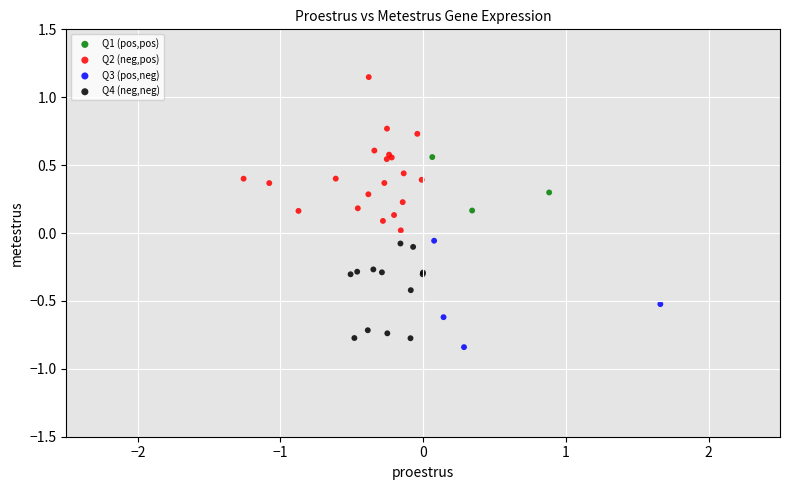

What are all the series names shown in the legend?

Q1 (pos,pos), Q2 (neg,pos), Q3 (pos,neg), Q4 (neg,neg)